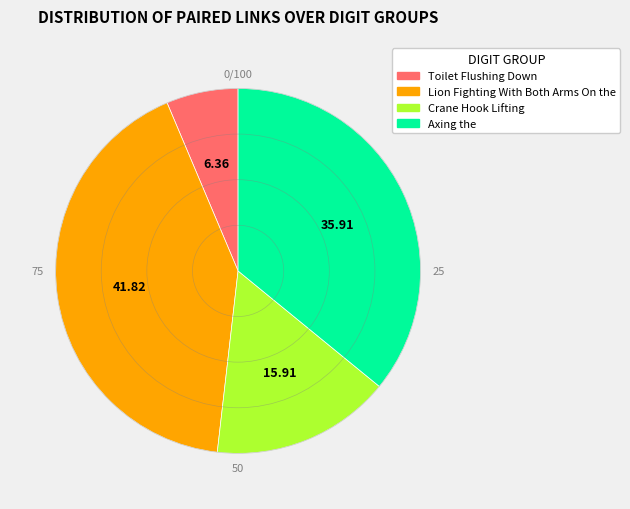

Rank the categories by value from highest to lowest.

Lion Fighting With Both Arms On the, Axing the, Crane Hook Lifting, Toilet Flushing Down